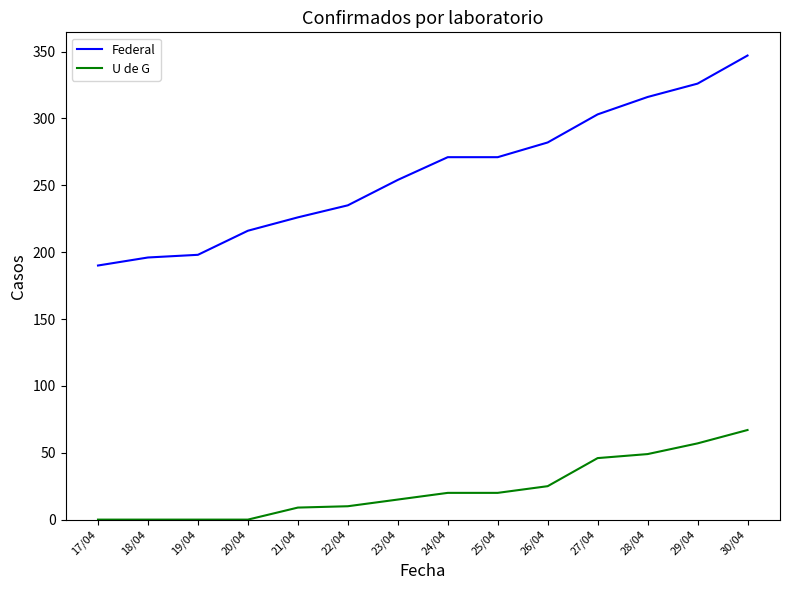

The value of Federal at 22/04 is 235. True or false?

True